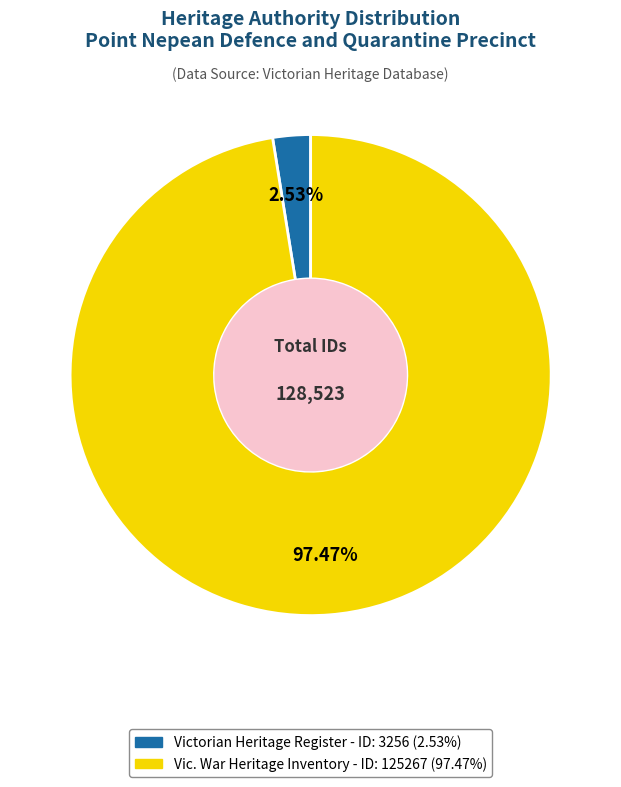

Between Victorian Heritage Register and Vic. War Heritage Inventory, which is larger?

Vic. War Heritage Inventory